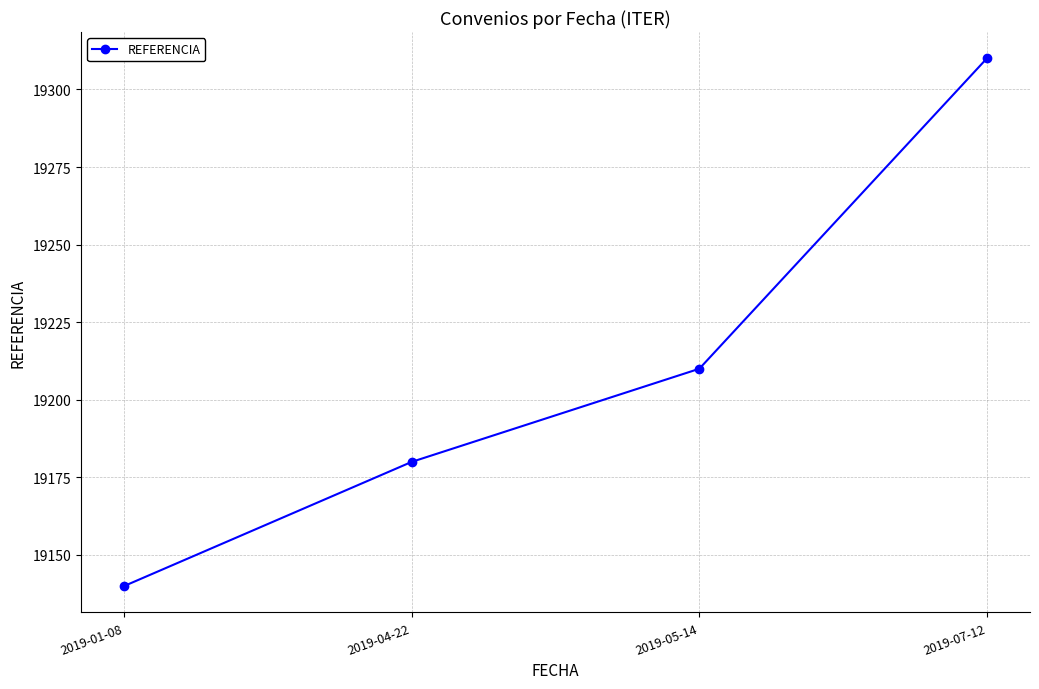

What position from the left is 2019-04-22?

2